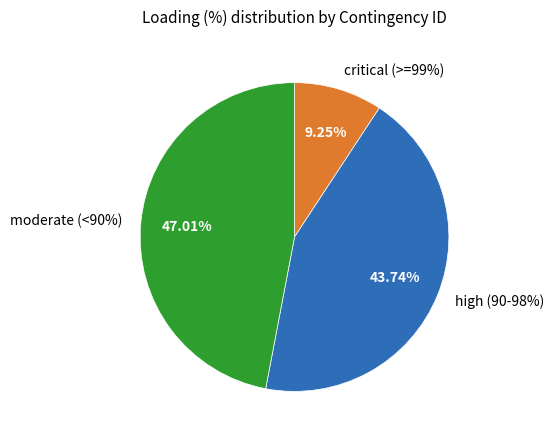

Is there a majority slice in this chart?

No